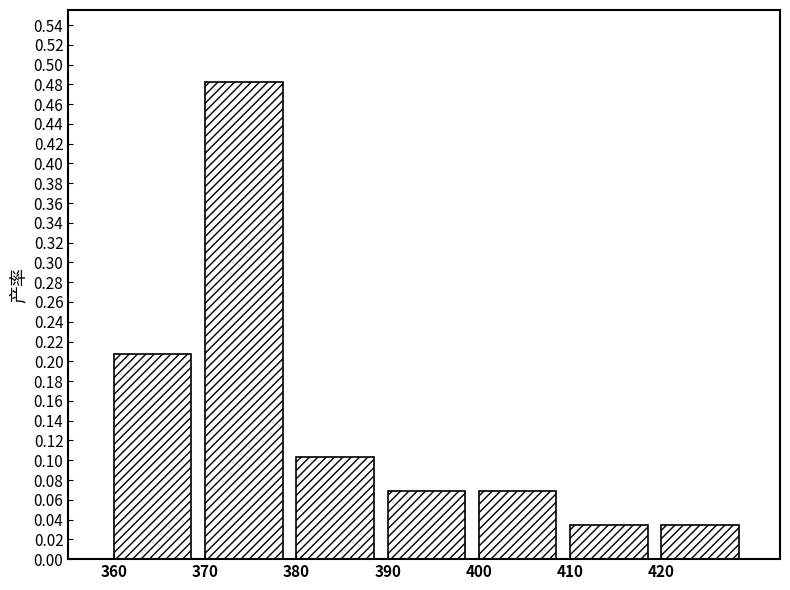

Reading left to right, transcribe this chart: for each bar, give the range it covers on the x-axis and its height. The values are not printed on the chart, so give them approximately, as read against the axis.

360 to 370: 0.206
370 to 380: 0.482
380 to 390: 0.104
390 to 400: 0.068
400 to 410: 0.068
410 to 420: 0.034
420 to 430: 0.034